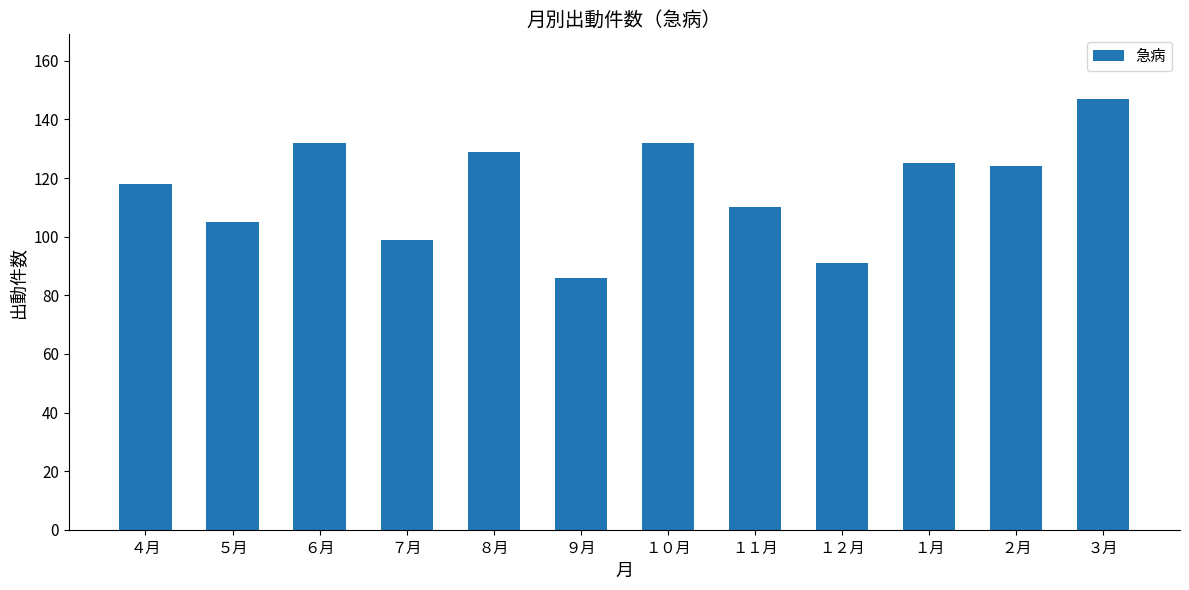

How many bars are there in total?

12